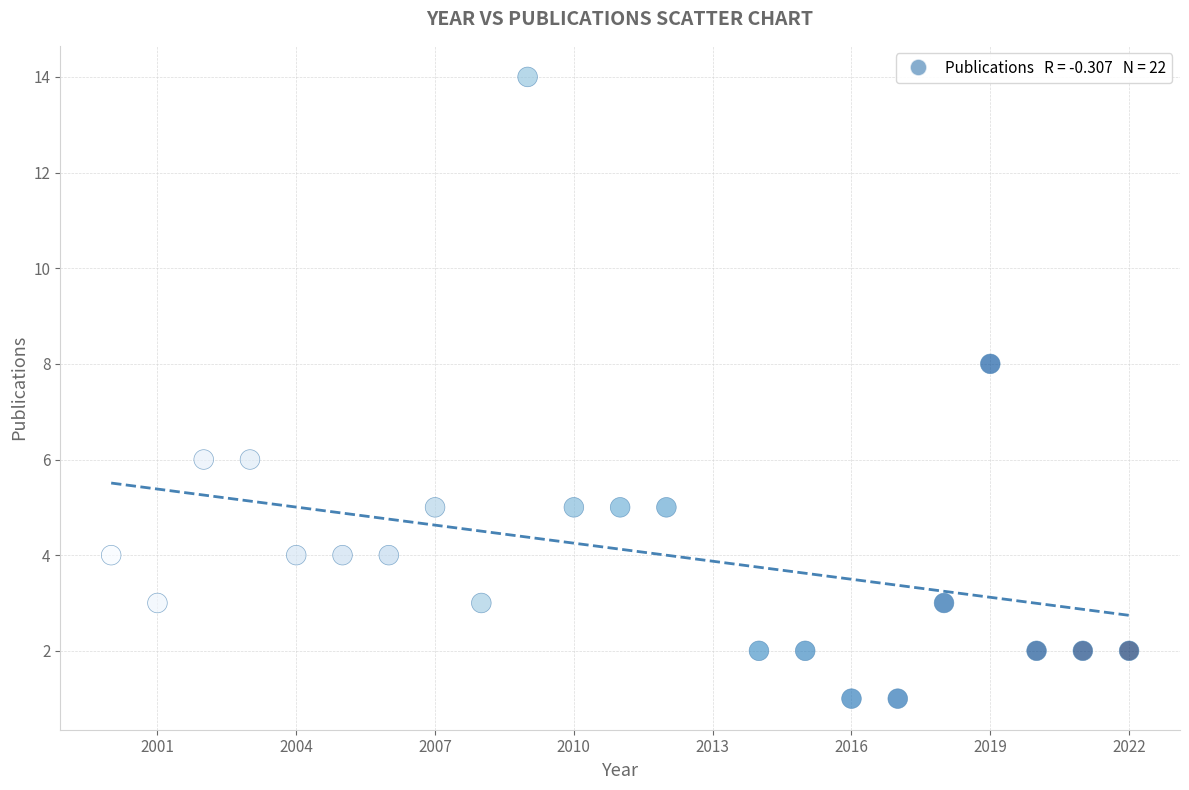

What is the range of X values (max minus min)?

22